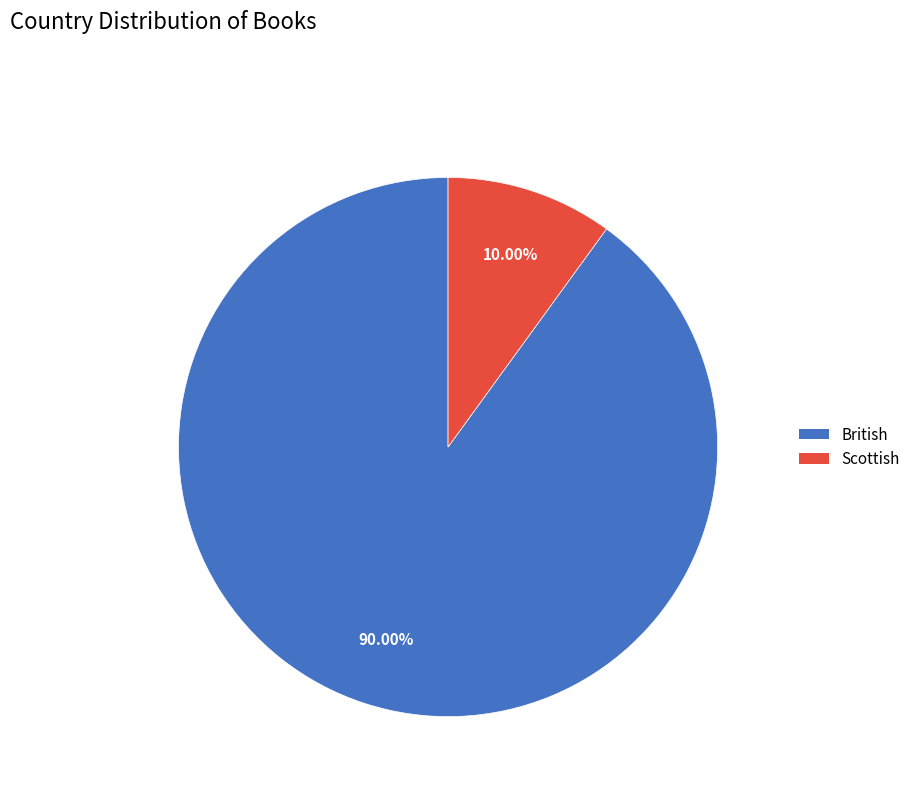

Count the number of slices in the pie.

2